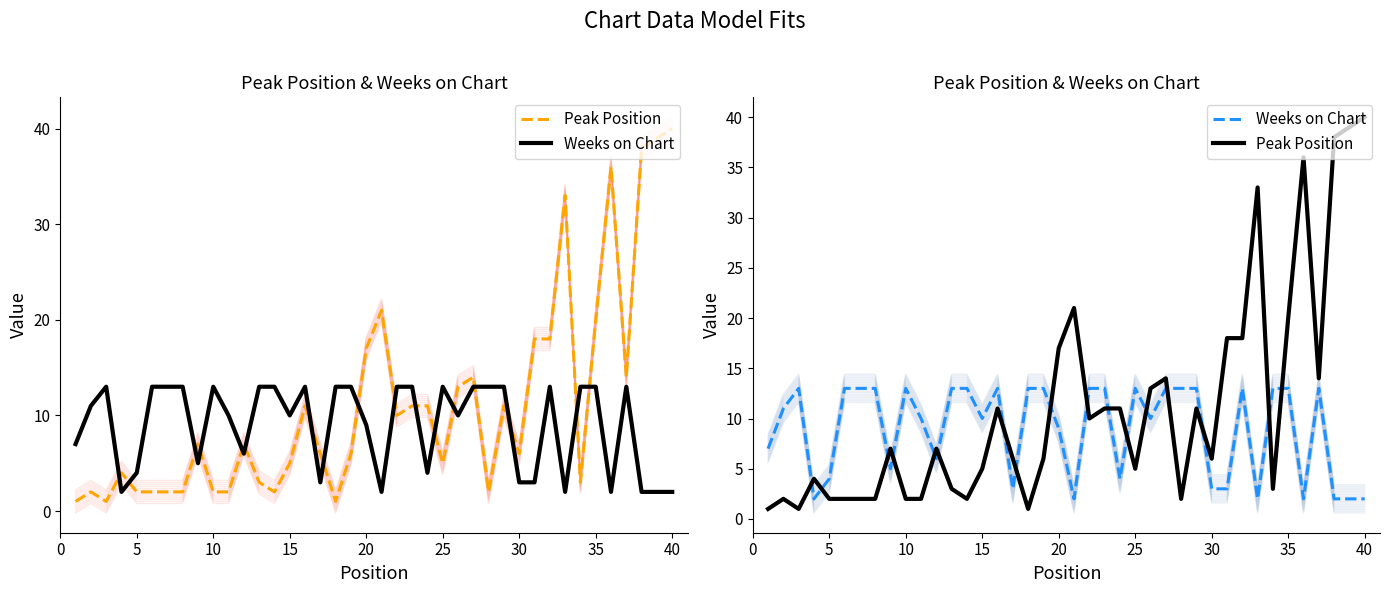

Which series has the largest total across all categories?

Peak Position